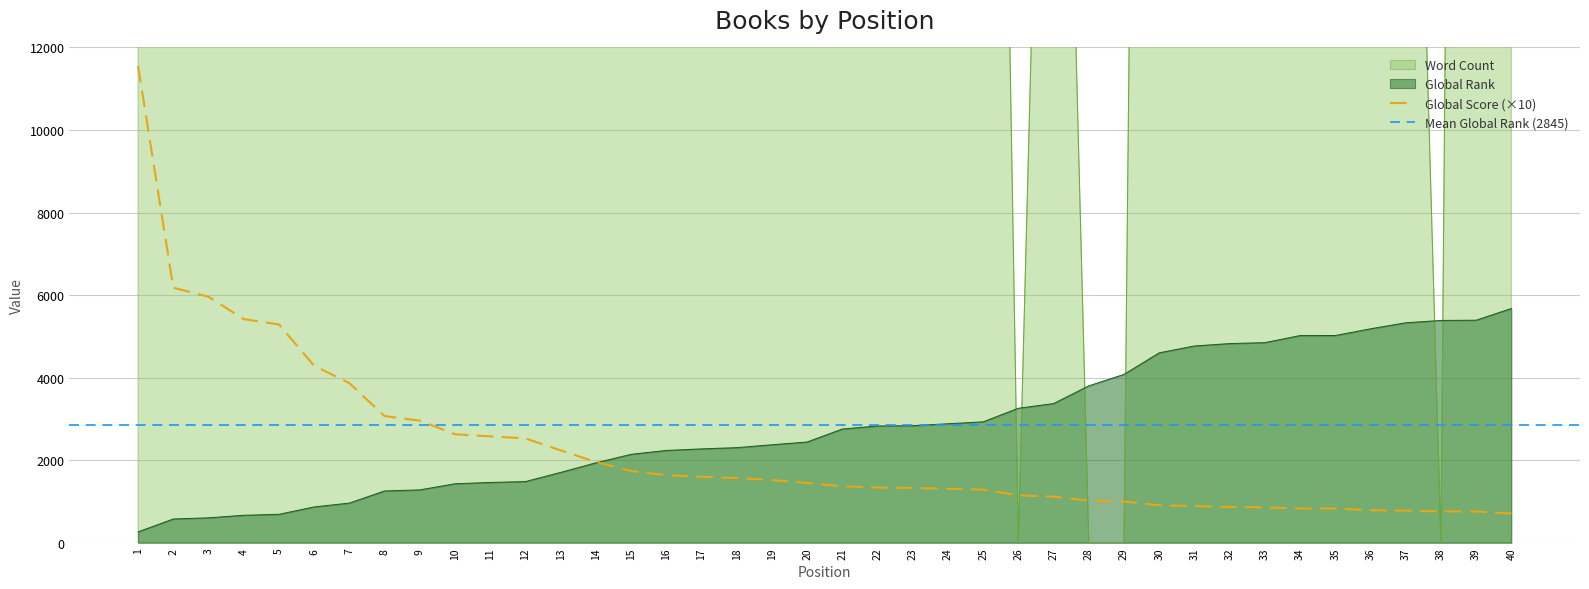

Which category has the highest value in the Global Score series?

1